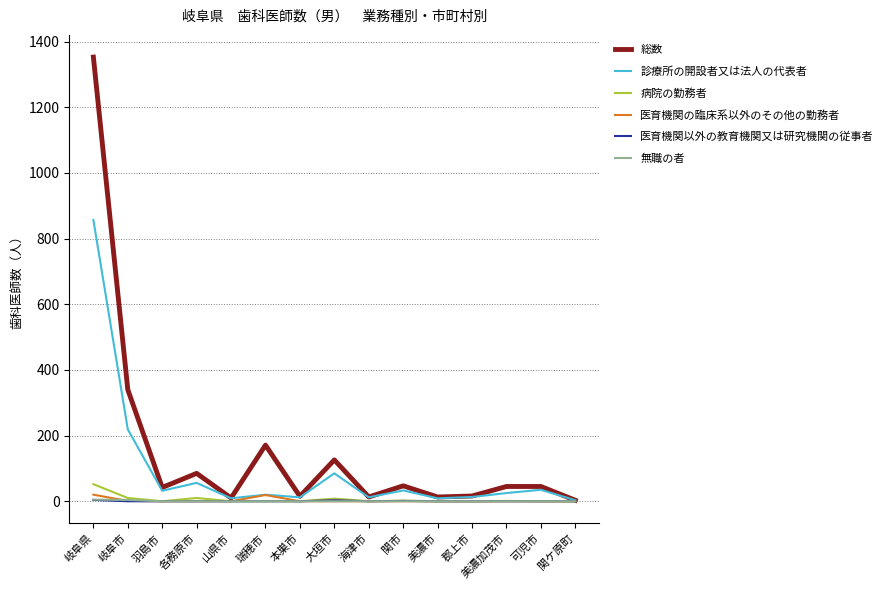

Which series has the largest range (max minus min)?

総数